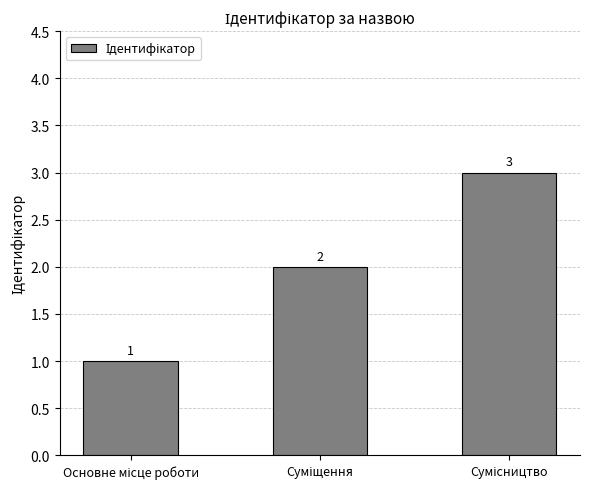

What is the sum of all values?

6